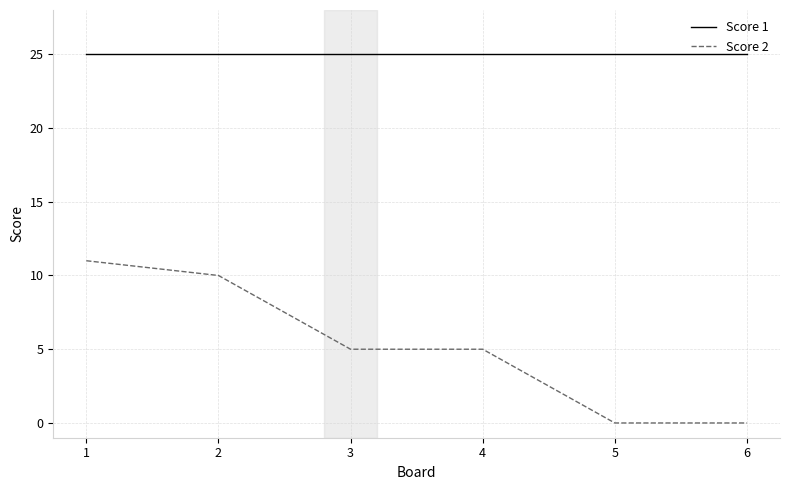

How many lines are shown in the chart?

2